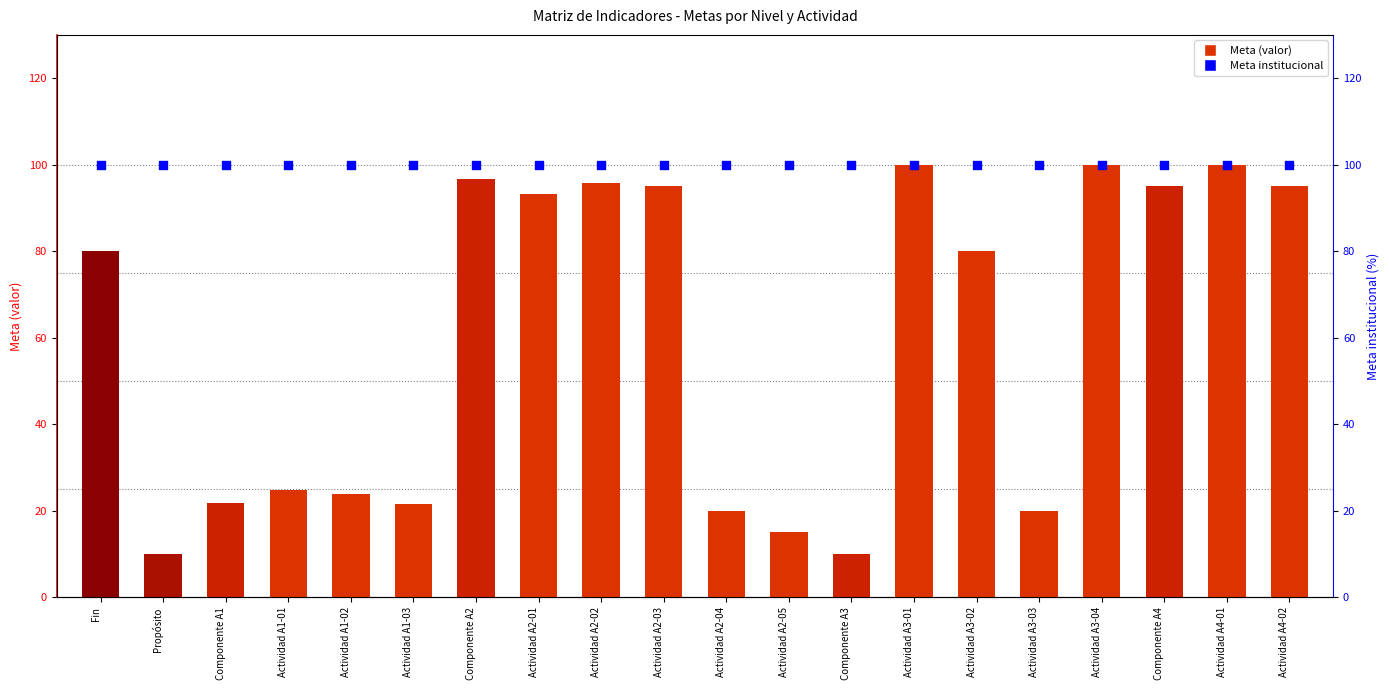

Is the value of Meta institucional at Actividad A1-02 greater than the value of Meta (valor) at Componente A2?

Yes